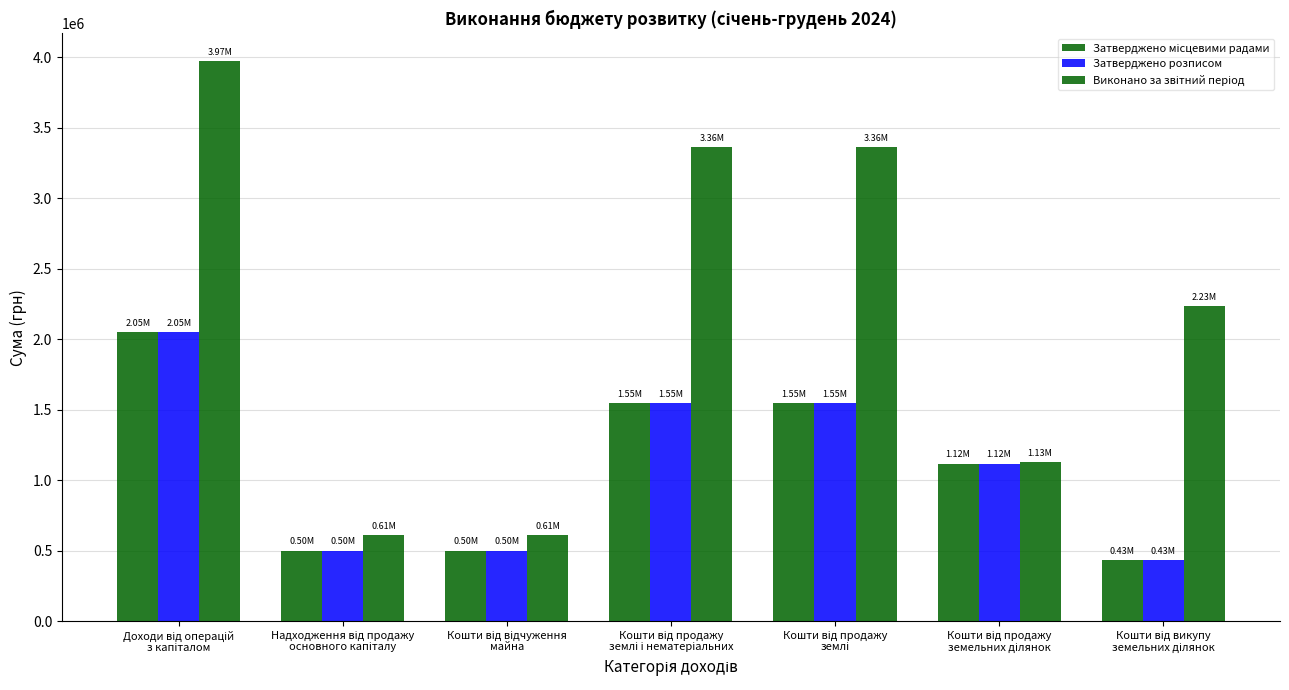

What is the sum of the Затверджено місцевими радами values at Кошти від відчуження
майна and Кошти від продажу
земельних ділянок?

1617565.0